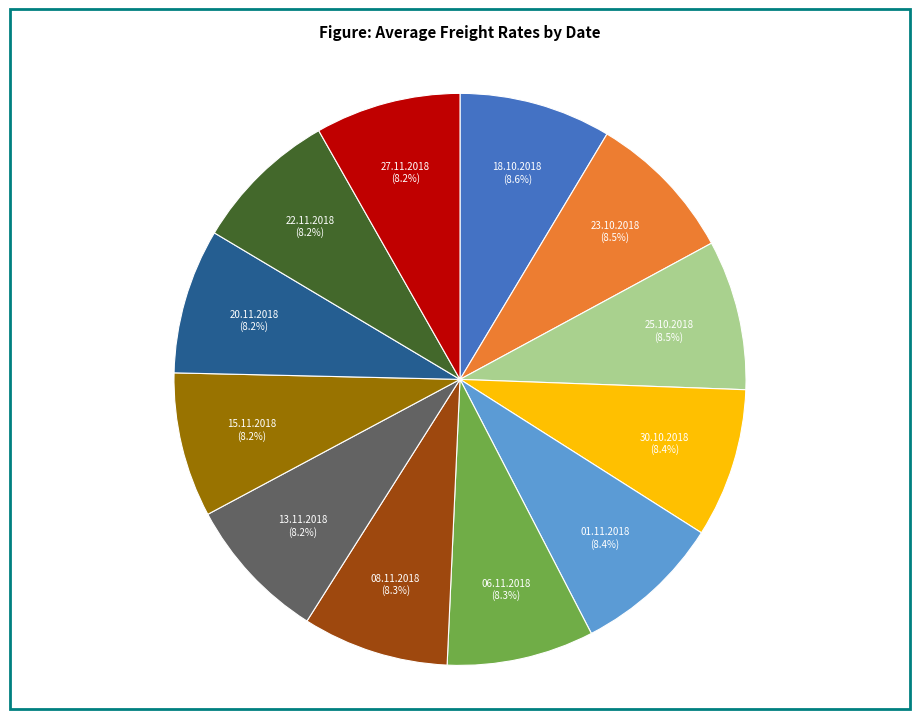

Is there a majority slice in this chart?

No